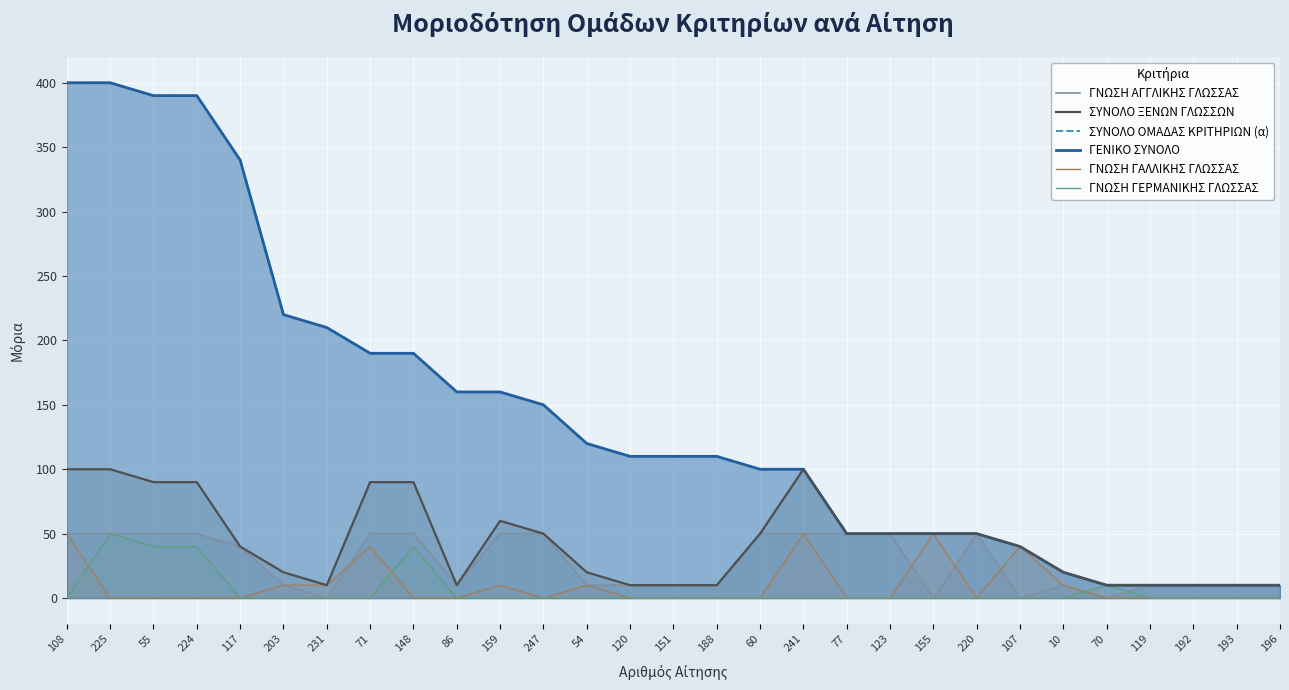

The value of ΓΝΩΣΗ ΓΑΛΛΙΚΗΣ ΓΛΩΣΣΑΣ at 54 is 3. True or false?

False